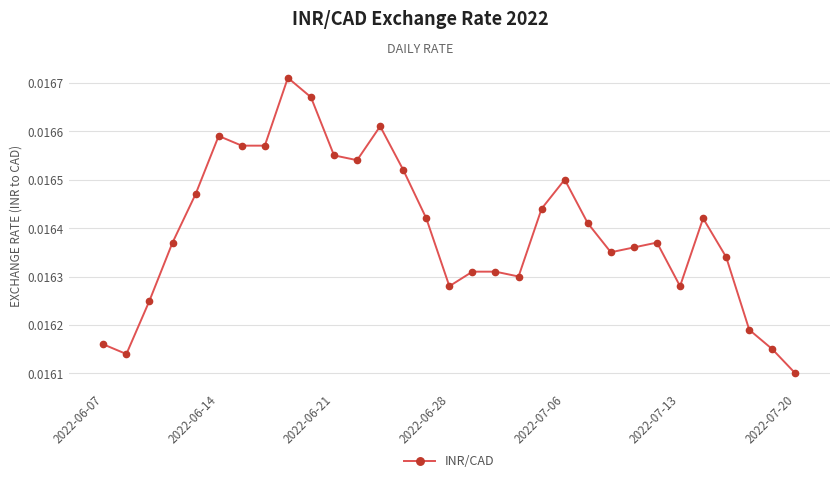

How many values are between 0 and 1?

31